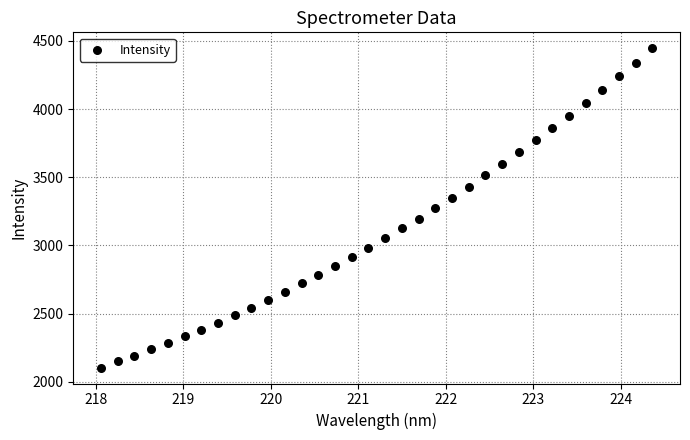

What is the range of X values (max minus min)?

6.3